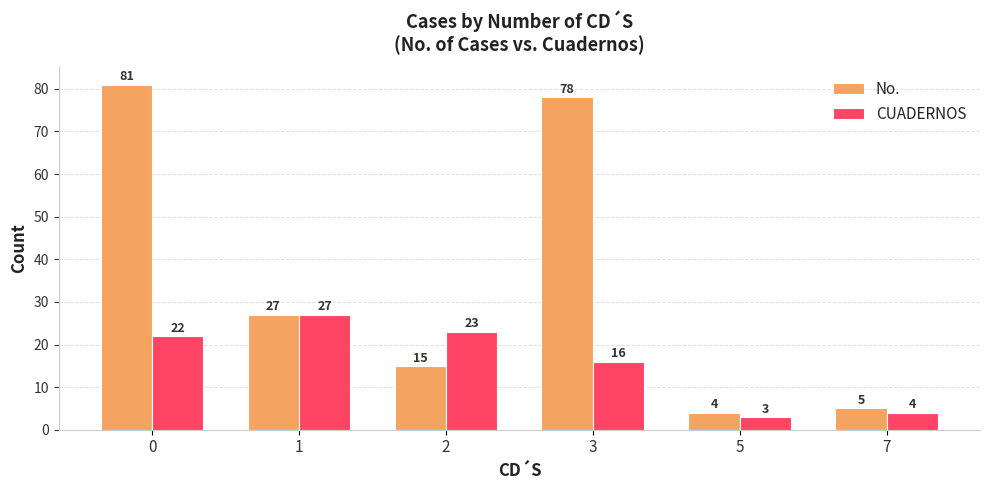

What is the difference between the maximum and minimum values in the No. series?

77